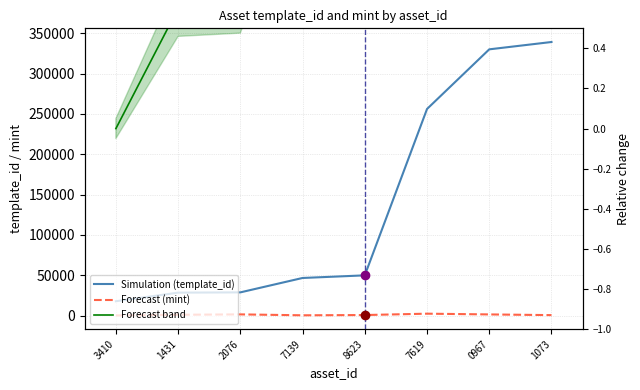

The Relative change series shows 7.9 at 1073. True or false?

False